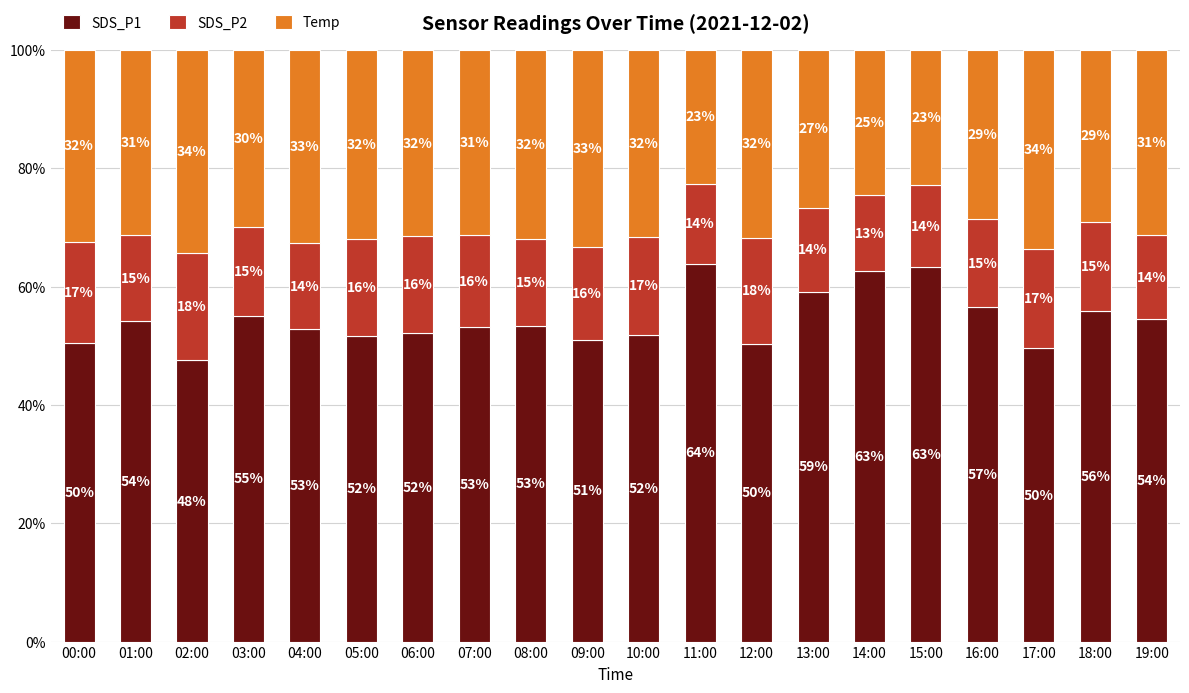

Where does the SDS_P1 series first go above 53?

01:00